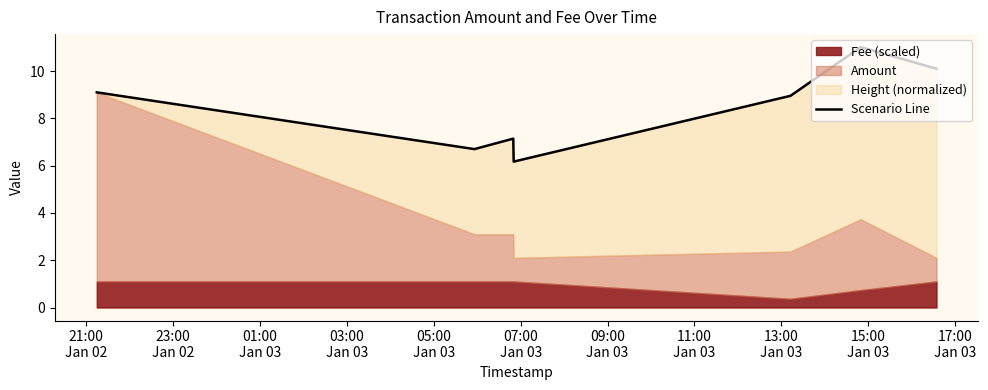

Is it true that the value at 05:00
Jan 03 is 12.6?

False